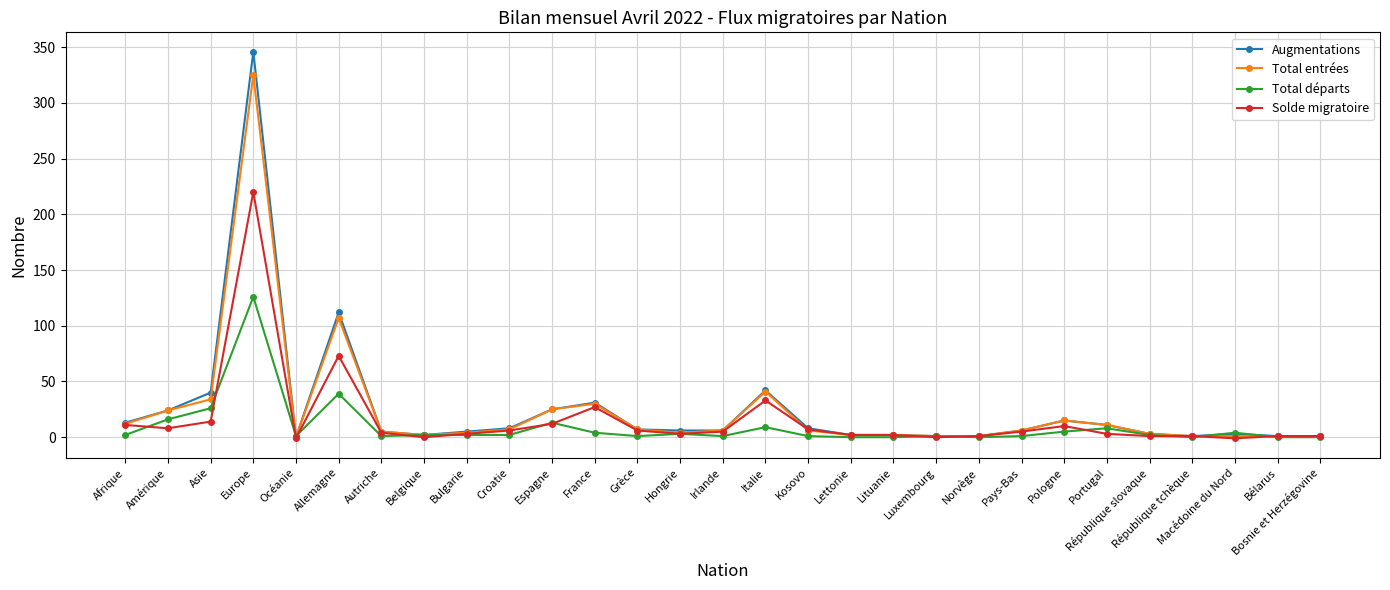

Does the chart have visible grid lines?

Yes